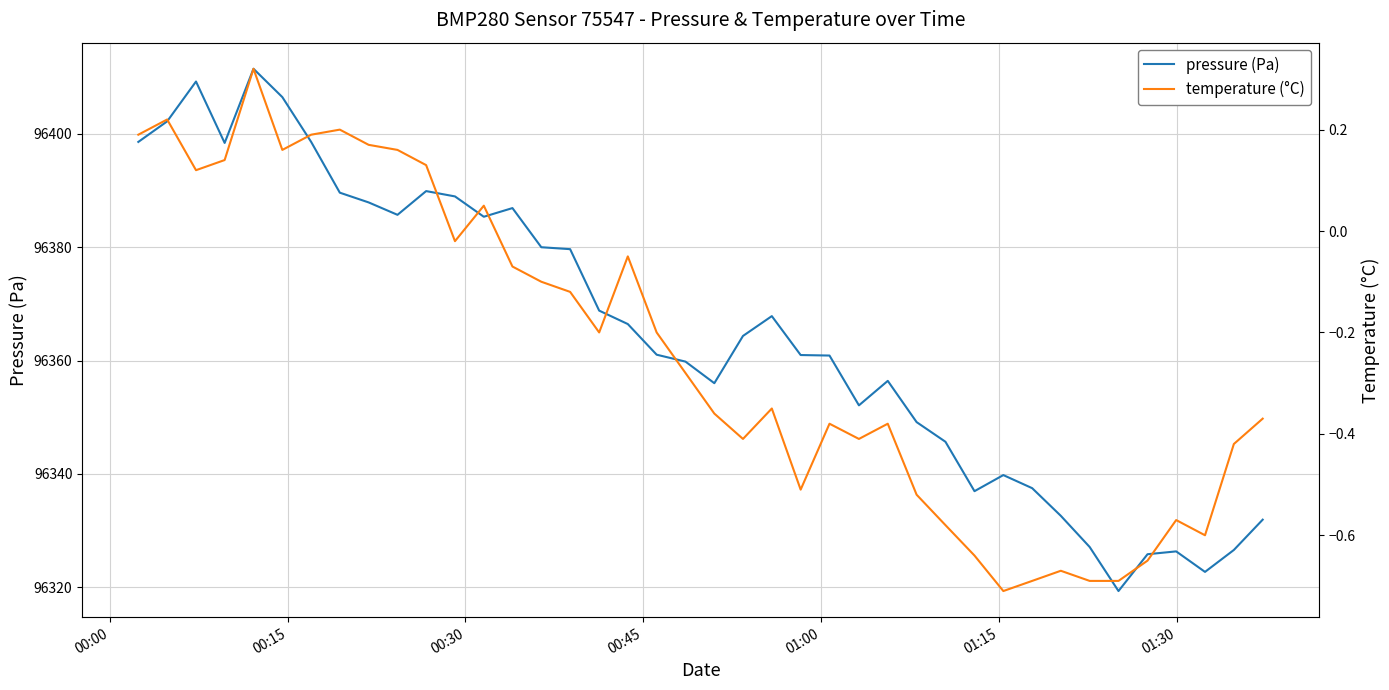

What are all the series names shown in the legend?

pressure (Pa), temperature (°C)